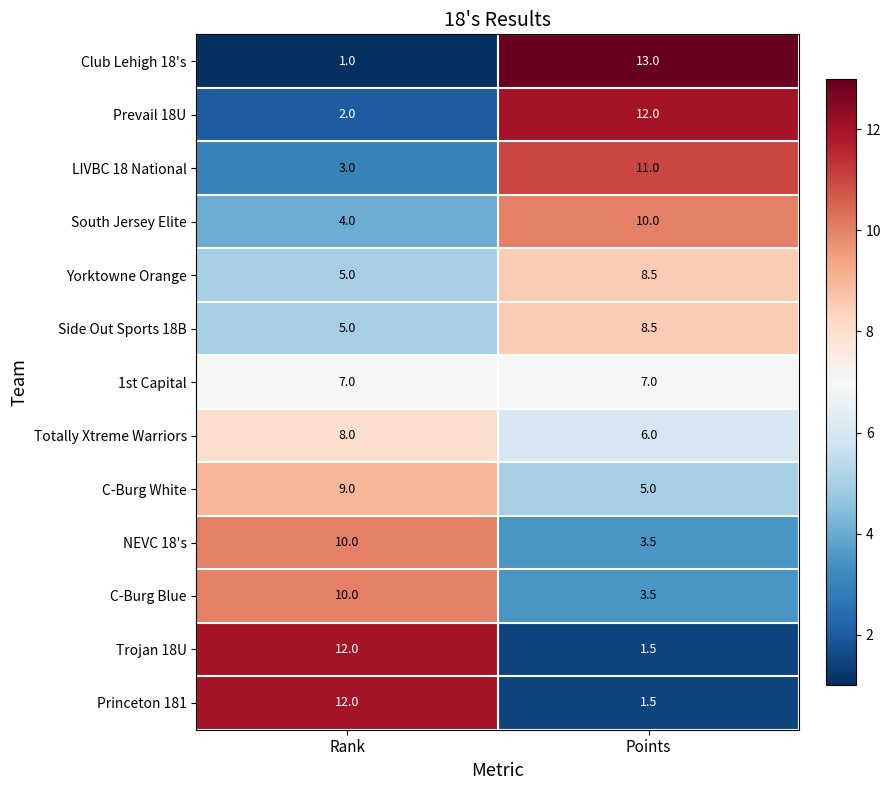

What is the difference between the highest and lowest values at Points?

11.5